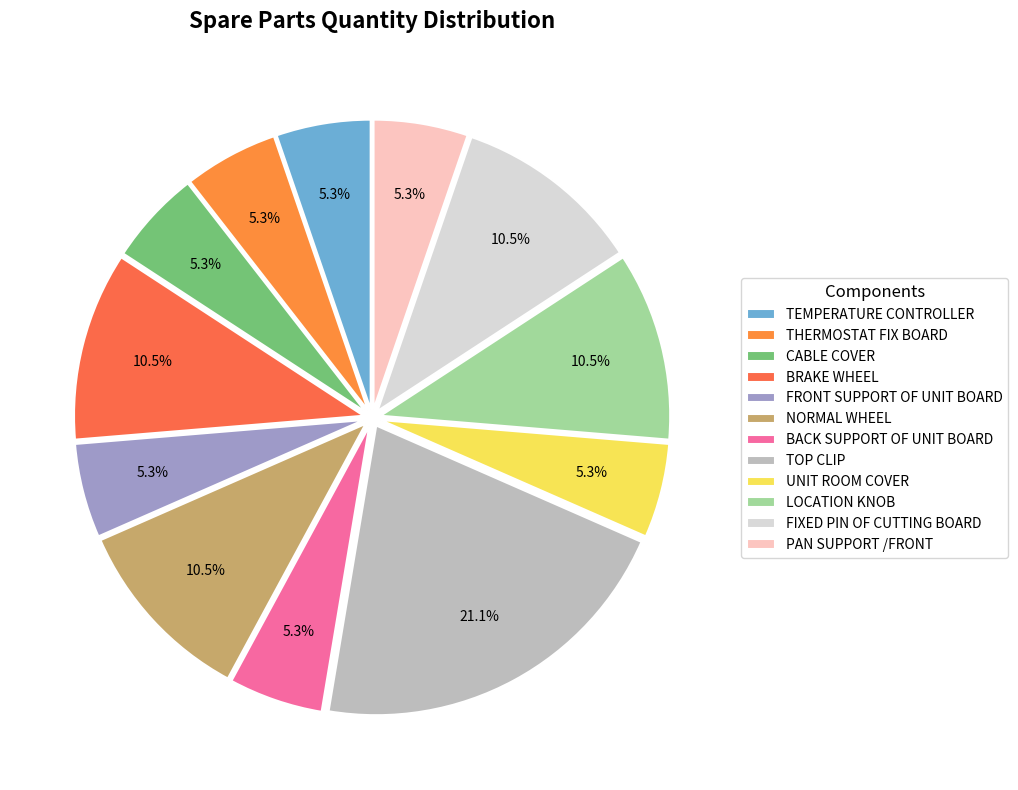

How many segments does this pie chart have?

12